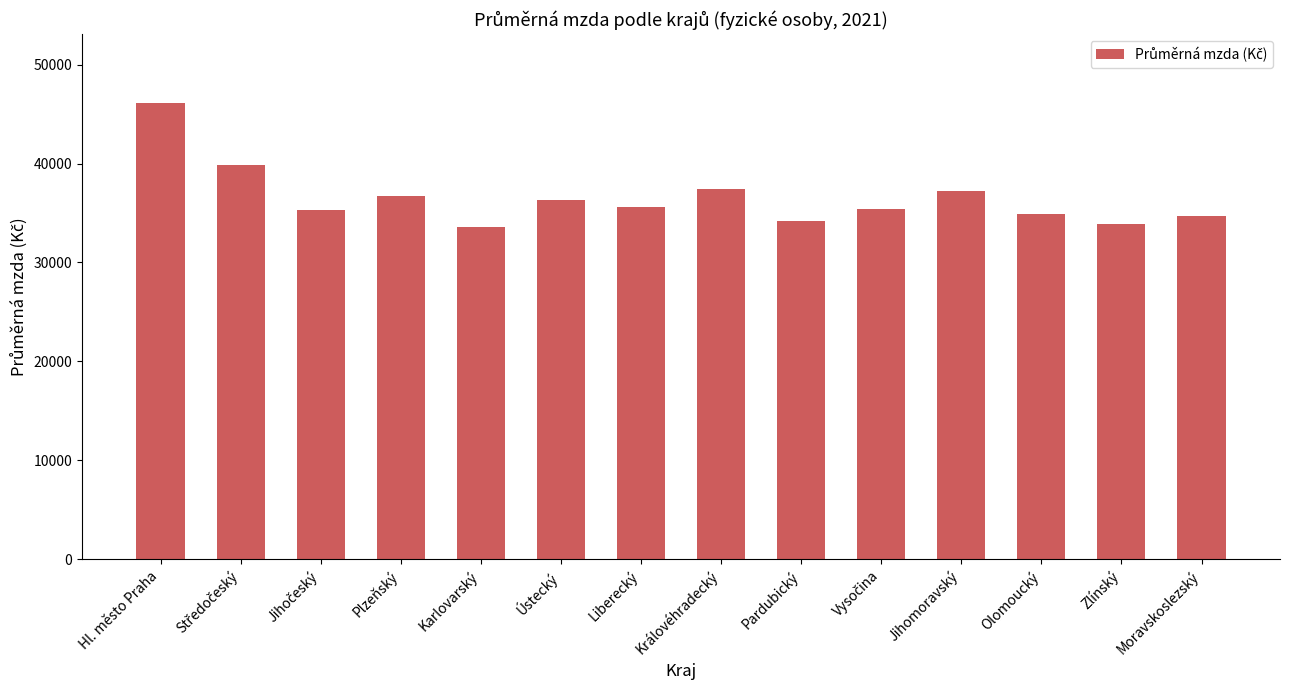

What is the greatest value displayed?

46163.2